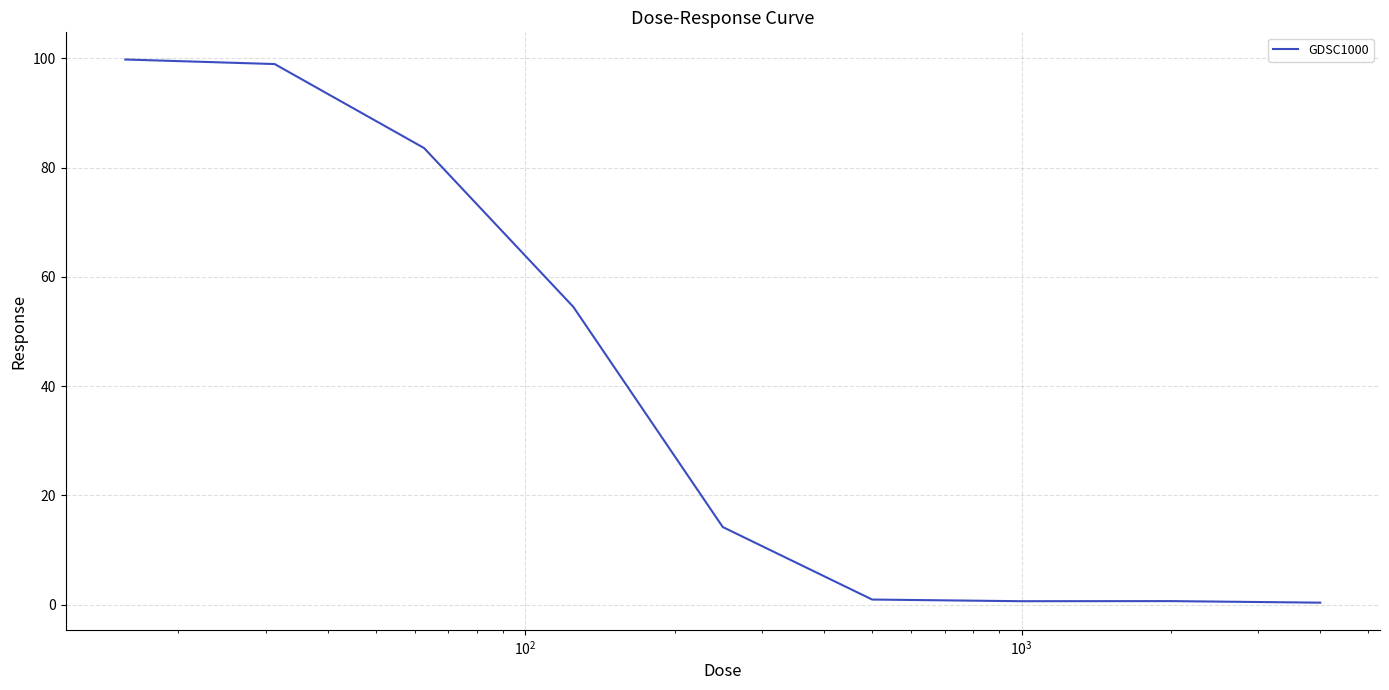

Does the chart have visible grid lines?

Yes